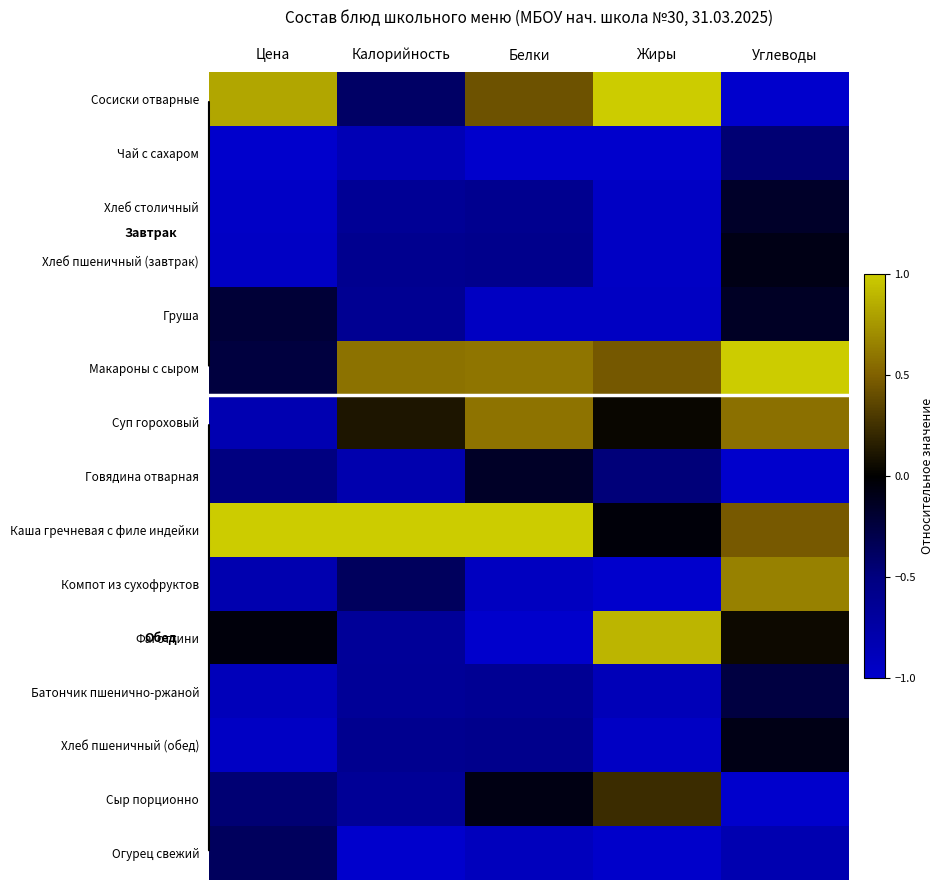

Reading left to right, list all the values displayed in this chart.

Сосиски отварные: Цена=0.8	Калорийность=-0.4	Белки=0.4	Жиры=1.0	Углеводы=-1.0
Чай с сахаром: Цена=-1.0	Калорийность=-0.8	Белки=-1.0	Жиры=-1.0	Углеводы=-0.4
Хлеб столичный: Цена=-1.0	Калорийность=-0.6	Белки=-0.6	Жиры=-0.9	Углеводы=-0.2
Хлеб пшеничный (завтрак): Цена=-0.9	Калорийность=-0.6	Белки=-0.6	Жиры=-0.9	Углеводы=-0.1
Груша: Цена=-0.2	Калорийность=-0.6	Белки=-0.9	Жиры=-0.9	Углеводы=-0.1
Макароны с сыром: Цена=-0.2	Калорийность=0.6	Белки=0.6	Жиры=0.5	Углеводы=1.0
Суп гороховый: Цена=-0.8	Калорийность=0.1	Белки=0.6	Жиры=0.0	Углеводы=0.6
Говядина отварная: Цена=-0.5	Калорийность=-0.8	Белки=-0.2	Жиры=-0.5	Углеводы=-1.0
Каша гречневая с филе индейки: Цена=1.0	Калорийность=1.0	Белки=1.0	Жиры=-0.0	Углеводы=0.5
Компот из сухофруктов: Цена=-0.8	Калорийность=-0.4	Белки=-0.9	Жиры=-1.0	Углеводы=0.6
Фаготтини: Цена=-0.0	Калорийность=-0.7	Белки=-1.0	Жиры=0.9	Углеводы=0.0
Батончик пшенично-ржаной: Цена=-0.9	Калорийность=-0.7	Белки=-0.6	Жиры=-0.9	Углеводы=-0.3
Хлеб пшеничный (обед): Цена=-0.9	Калорийность=-0.6	Белки=-0.6	Жиры=-0.9	Углеводы=-0.1
Сыр порционно: Цена=-0.5	Калорийность=-0.6	Белки=-0.1	Жиры=0.2	Углеводы=-1.0
Огурец свежий: Цена=-0.4	Калорийность=-1.0	Белки=-0.9	Жиры=-1.0	Углеводы=-0.8